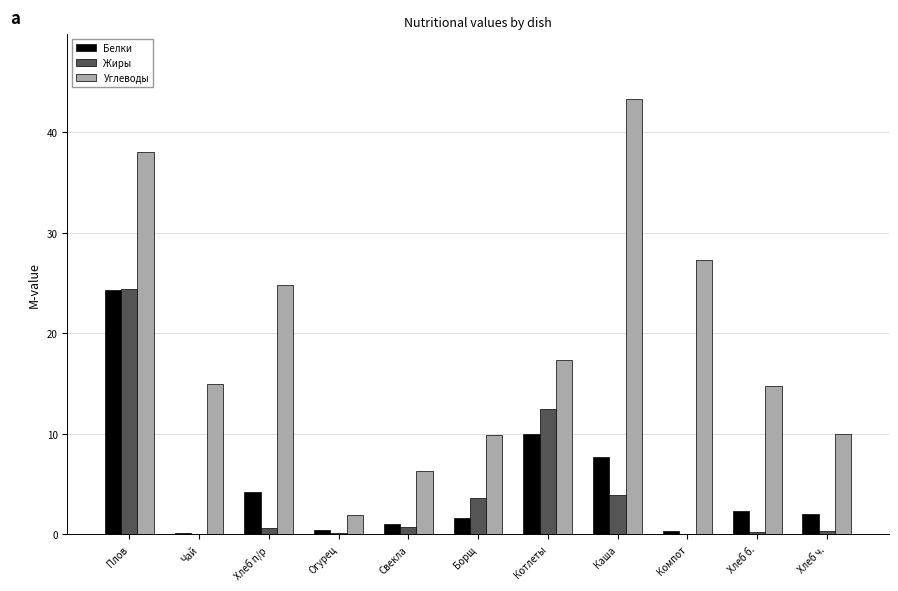

What is the maximum value shown in the chart?

43.3